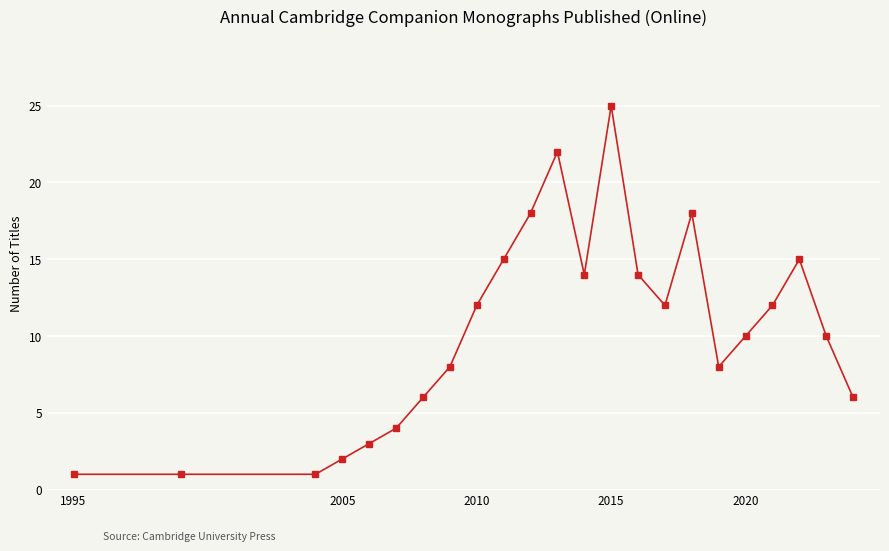

What is the maximum value shown in the chart?

25